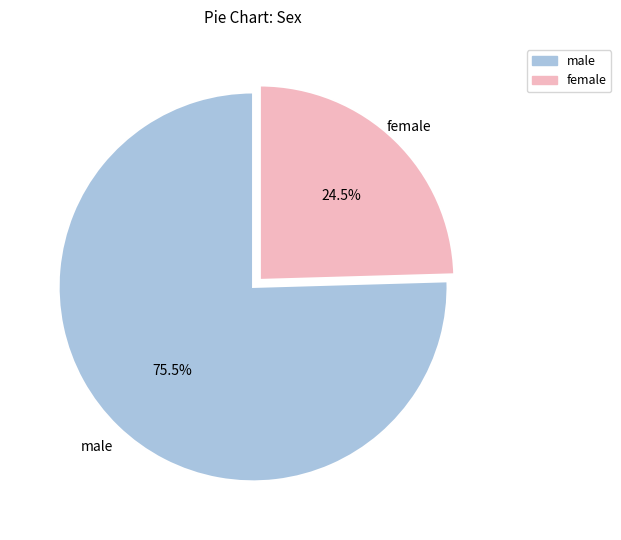

Does any single category account for the majority?

Yes